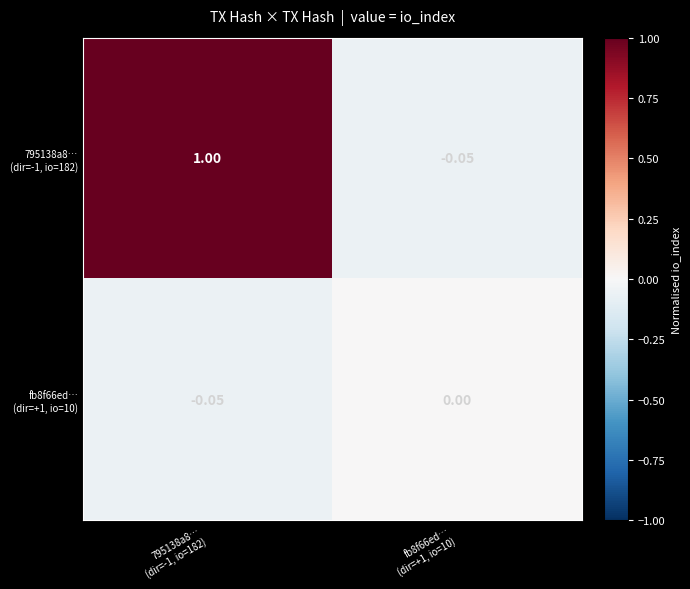

Between 795138a8… (dir=-1, io=182) and fb8f66ed… (dir=+1, io=10), which series saw the biggest shift?

795138a8… (dir=-1, io=182)